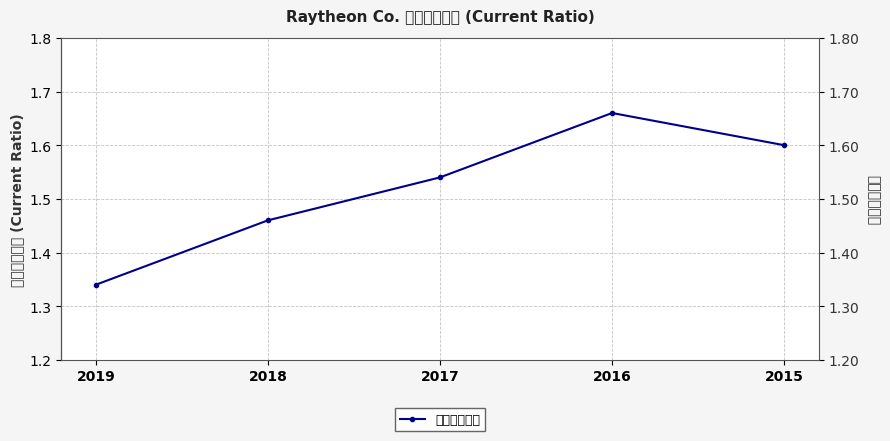

What is the minimum value shown in the chart?

1.3